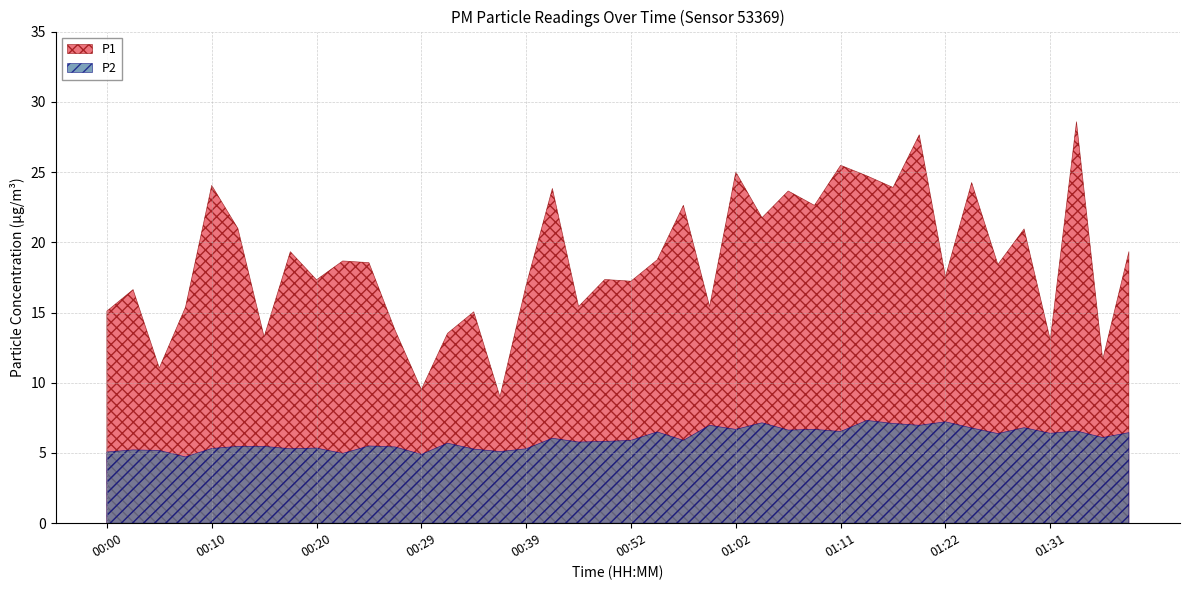

How many data points does each series have?

40